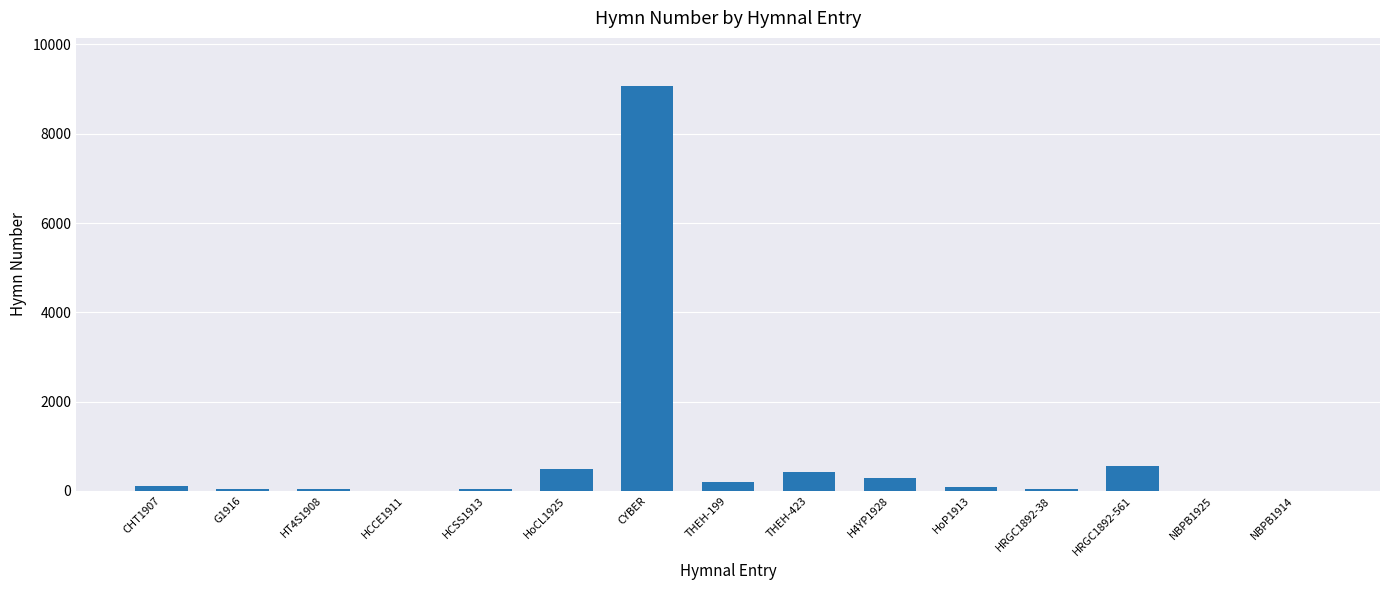

What value does the data have at THEH-423?

423